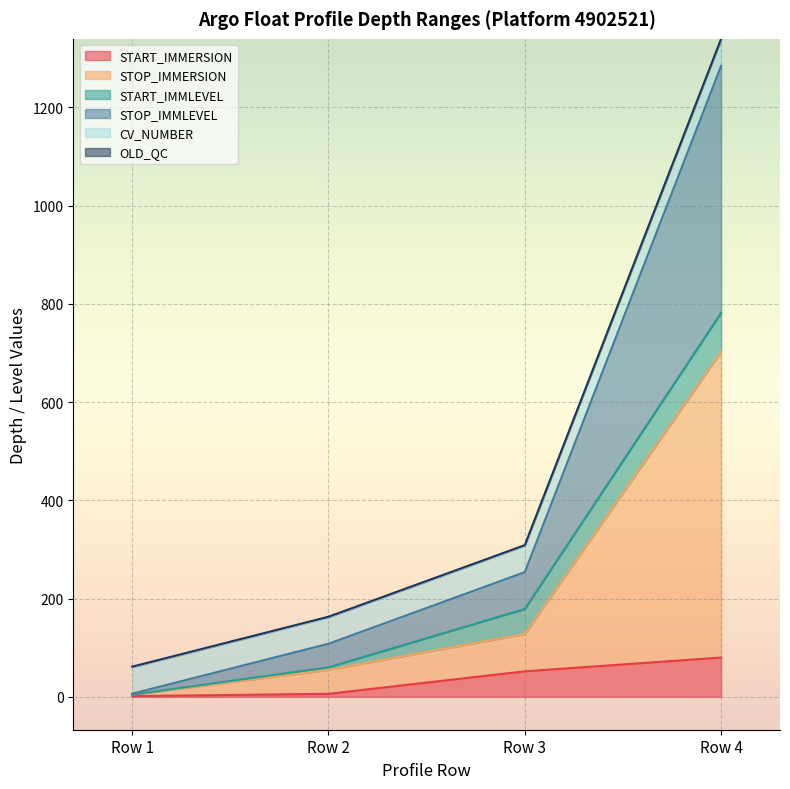

True or false: STOP_IMMERSION and STOP_IMMLEVEL intersect in this chart.

False